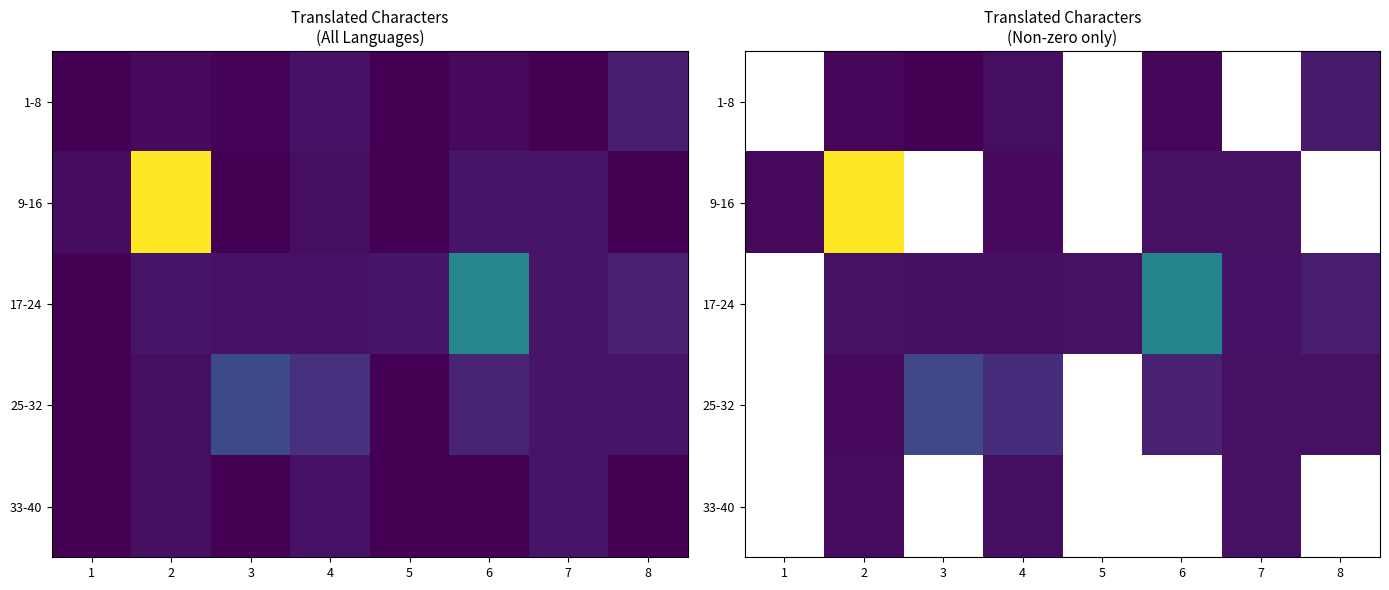

Which category has the lowest value in the 1-8 series?

1